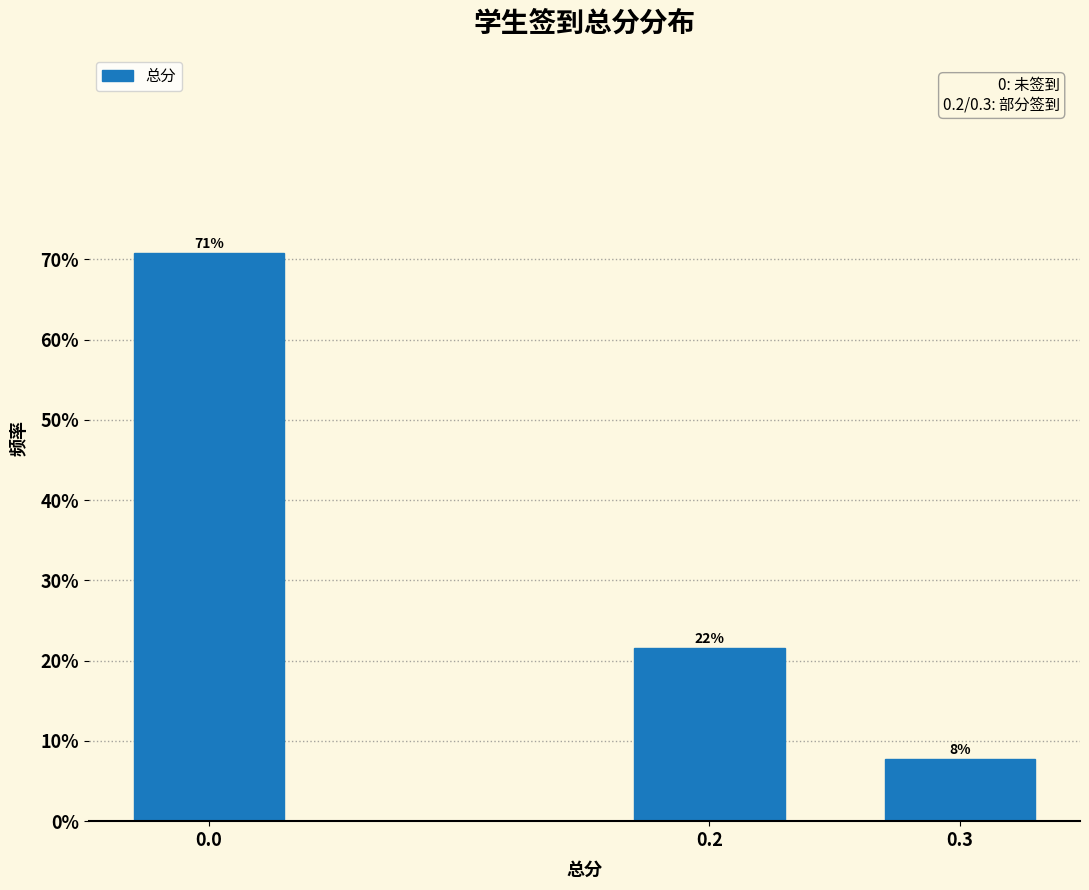

Are the bars horizontal?

No